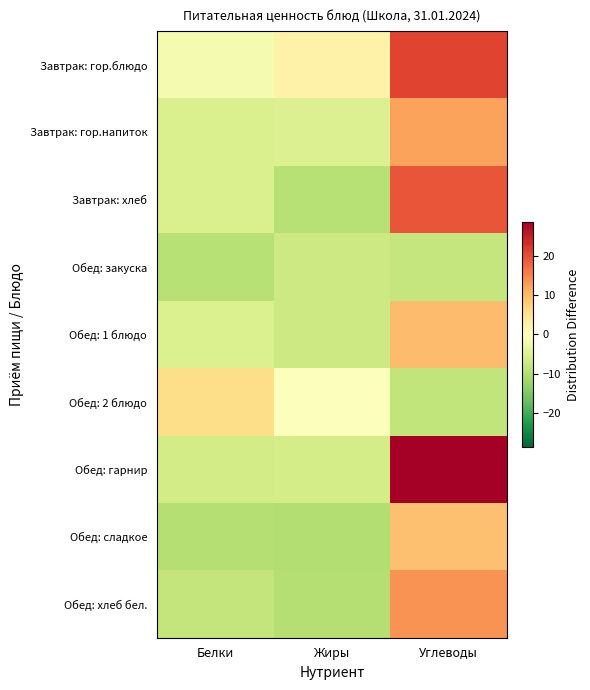

Which category has the highest value across all series?

Углеводы